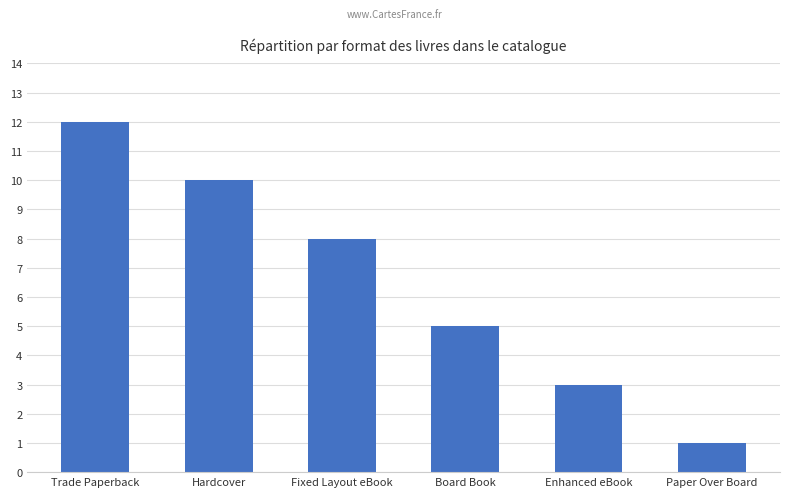

Rank the categories by value from lowest to highest.

Paper Over Board, Enhanced eBook, Board Book, Fixed Layout eBook, Hardcover, Trade Paperback